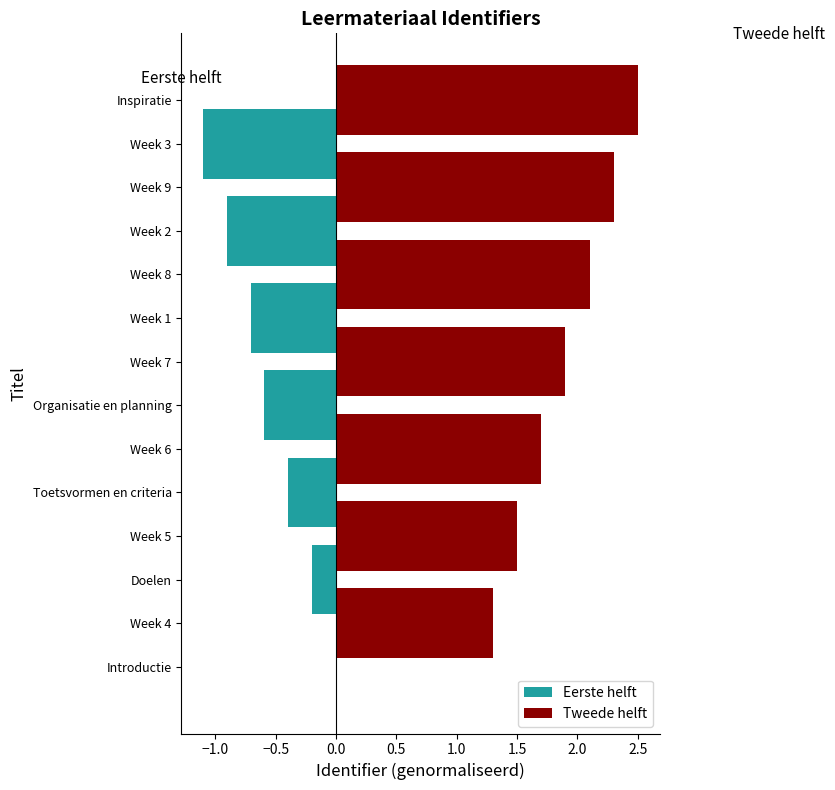

Which series has the largest total across all categories?

Tweede helft